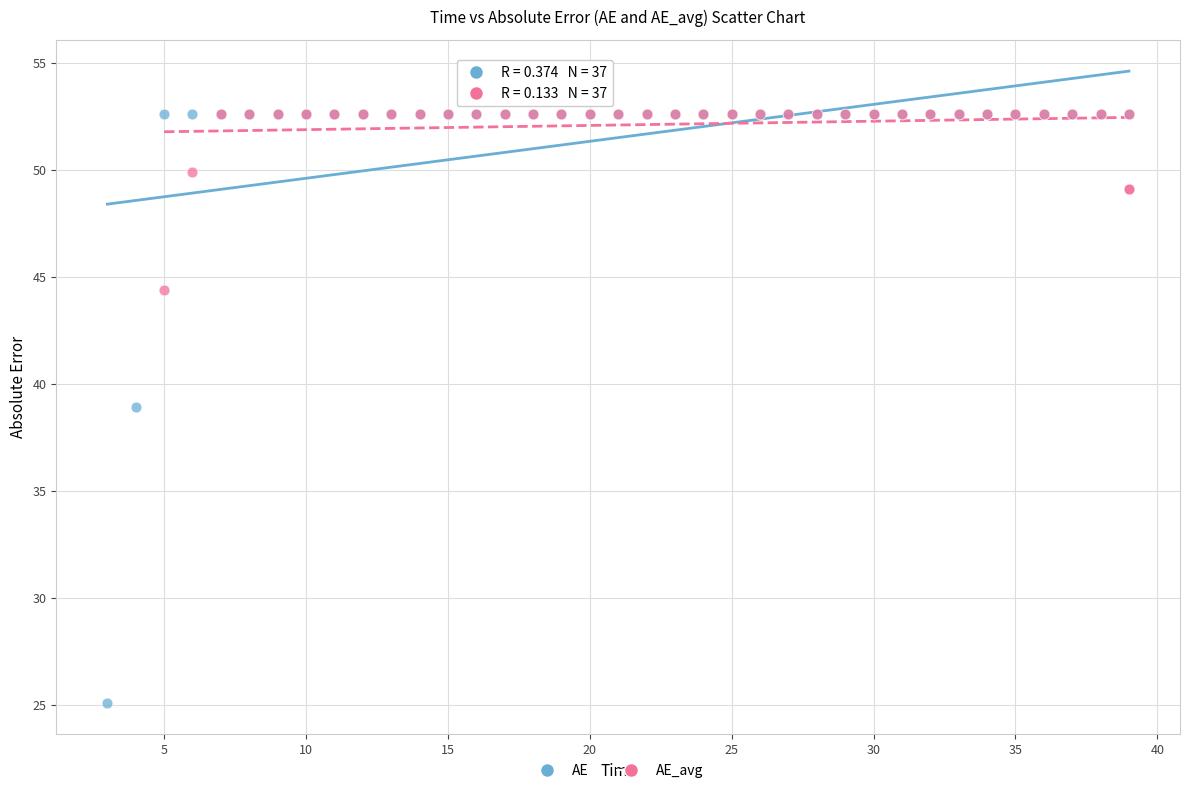

What are all the series names shown in the legend?

AE, AE_avg